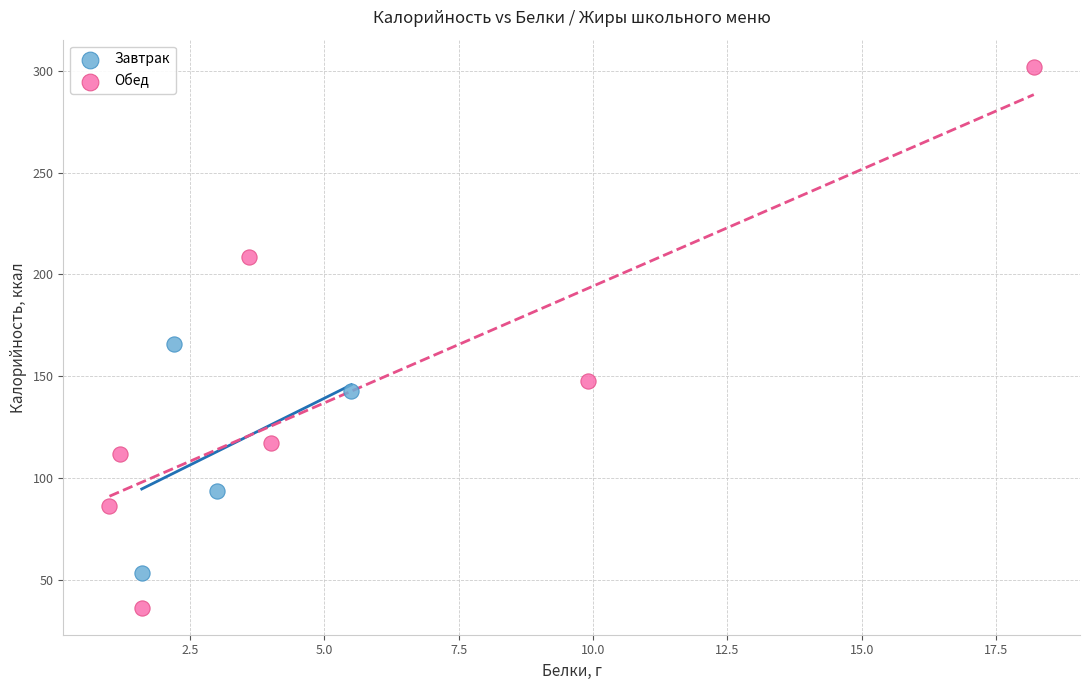

Which series reaches the minimum Y coordinate?

Обед